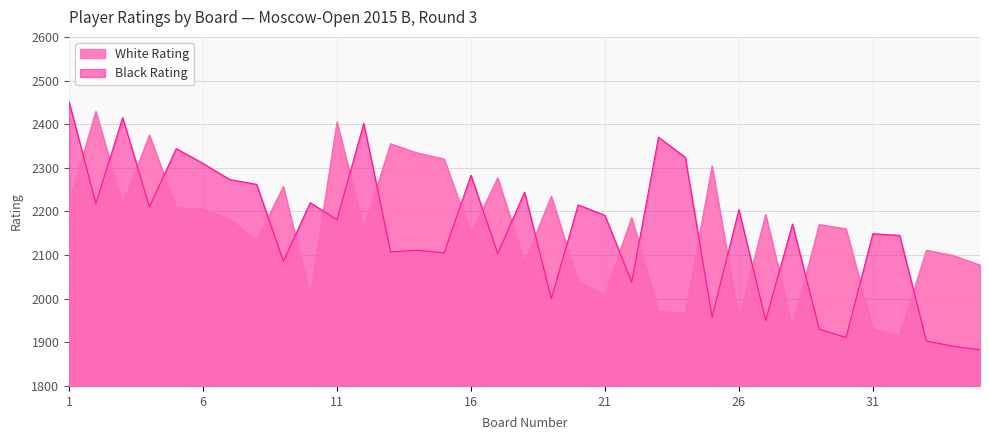

Which has a higher value, 17 or 1?

17